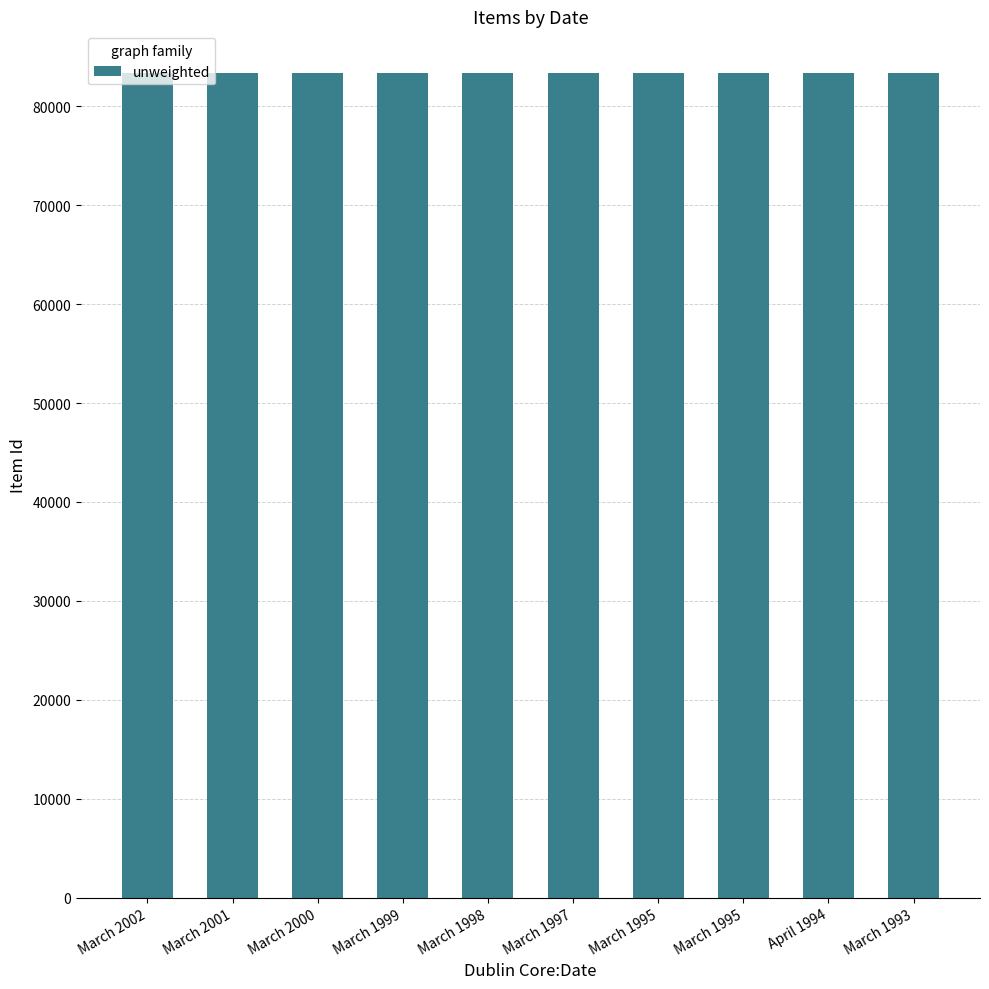

Are the bars horizontal?

No